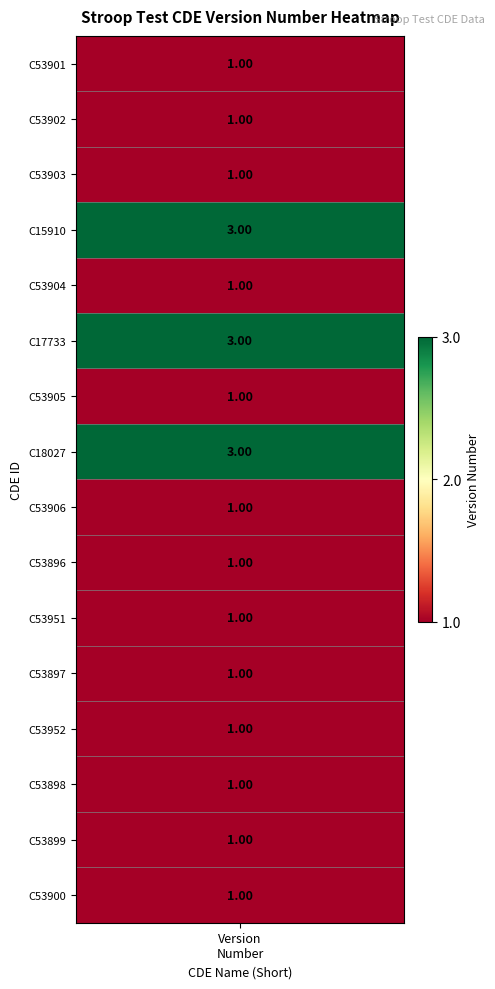

The C53903 series shows 1 at 8. True or false?

True